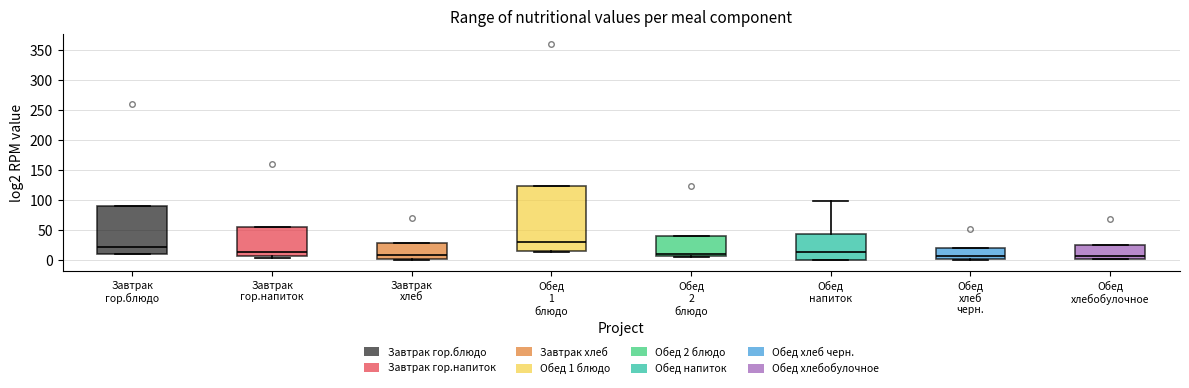

Which box is the tallest, from its lower edge to its upper edge?

Обед 1 блюдо